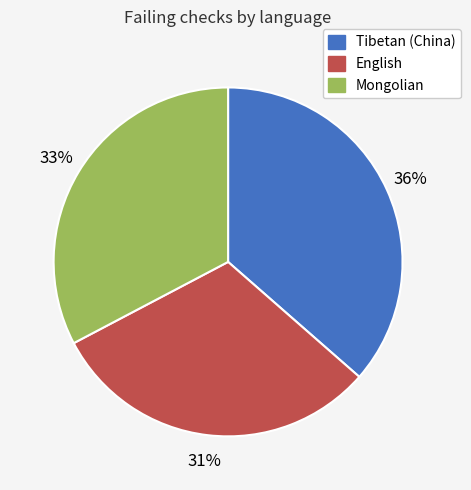

Between Tibetan (China) and English, which is larger?

Tibetan (China)